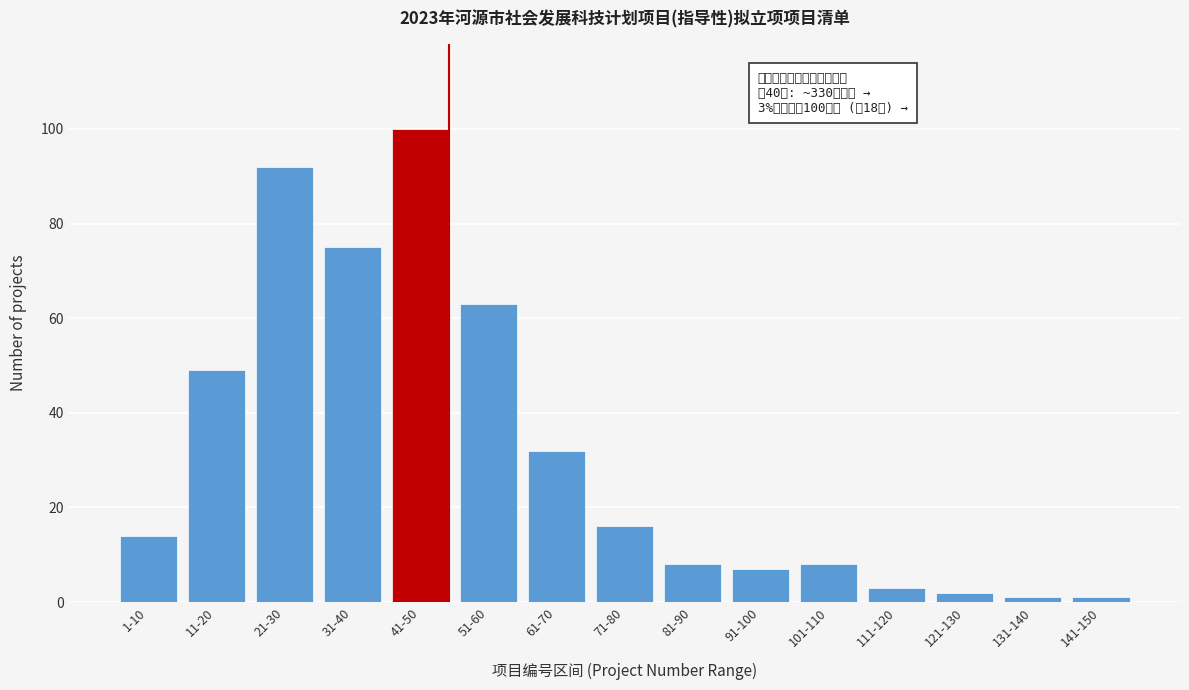

Reading left to right, list all the values displayed in this chart.

1-10=14	11-20=49	21-30=92	31-40=75	41-50=100	51-60=63	61-70=32	71-80=16	81-90=8	91-100=7	101-110=8	111-120=3	121-130=2	131-140=1	141-150=1